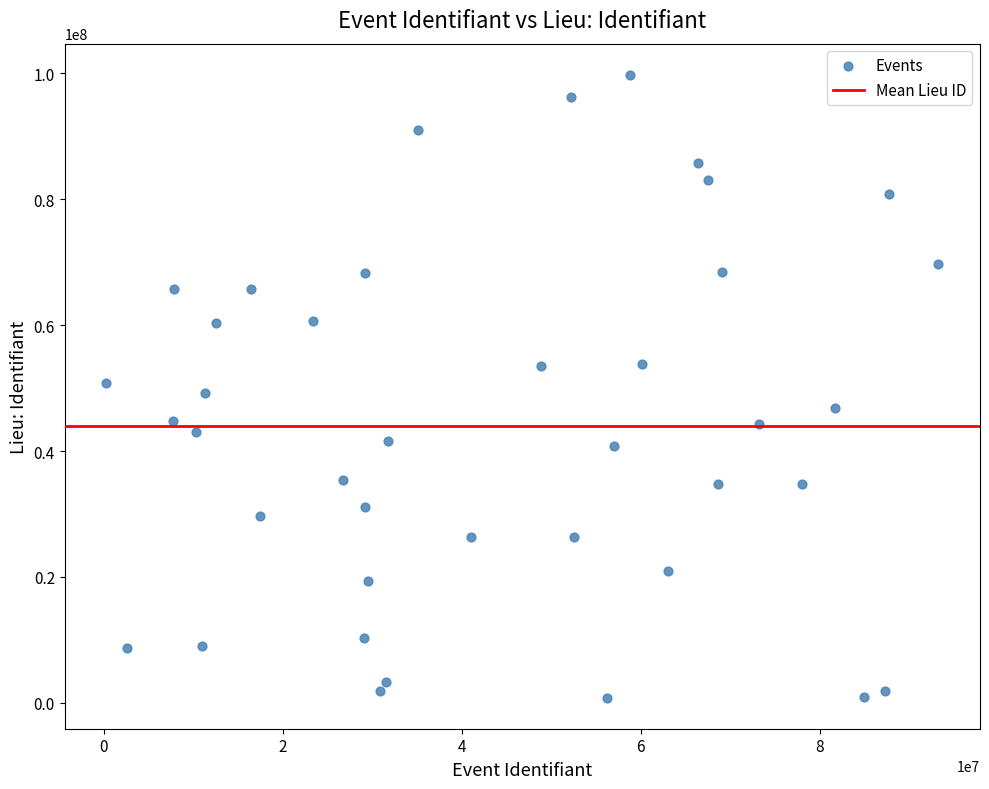

What is the range of Y values (max minus min)?

98879875